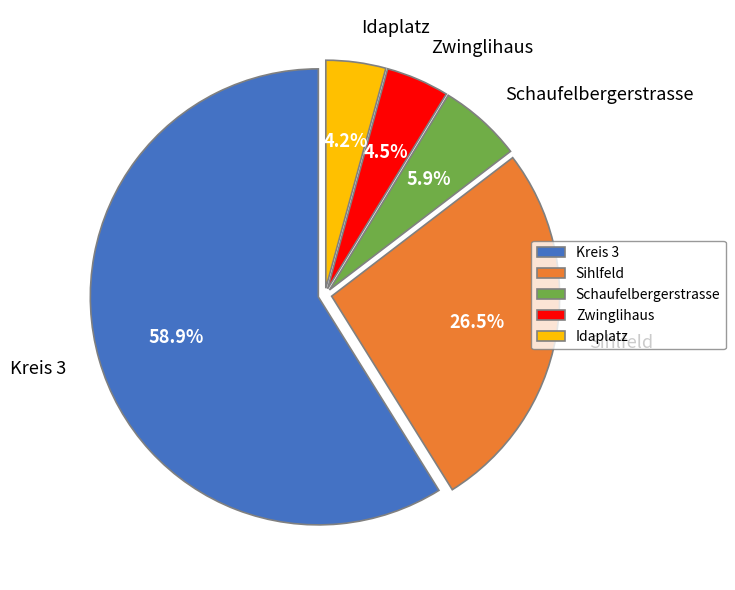

Is the sum of Idaplatz and Sihlfeld greater than half?

No